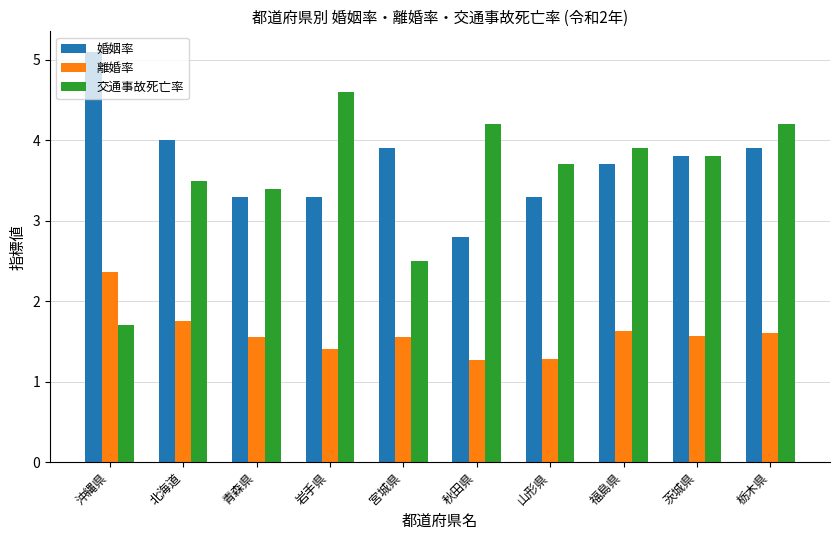

What is the highest value of the 交通事故死亡率 series?

4.6